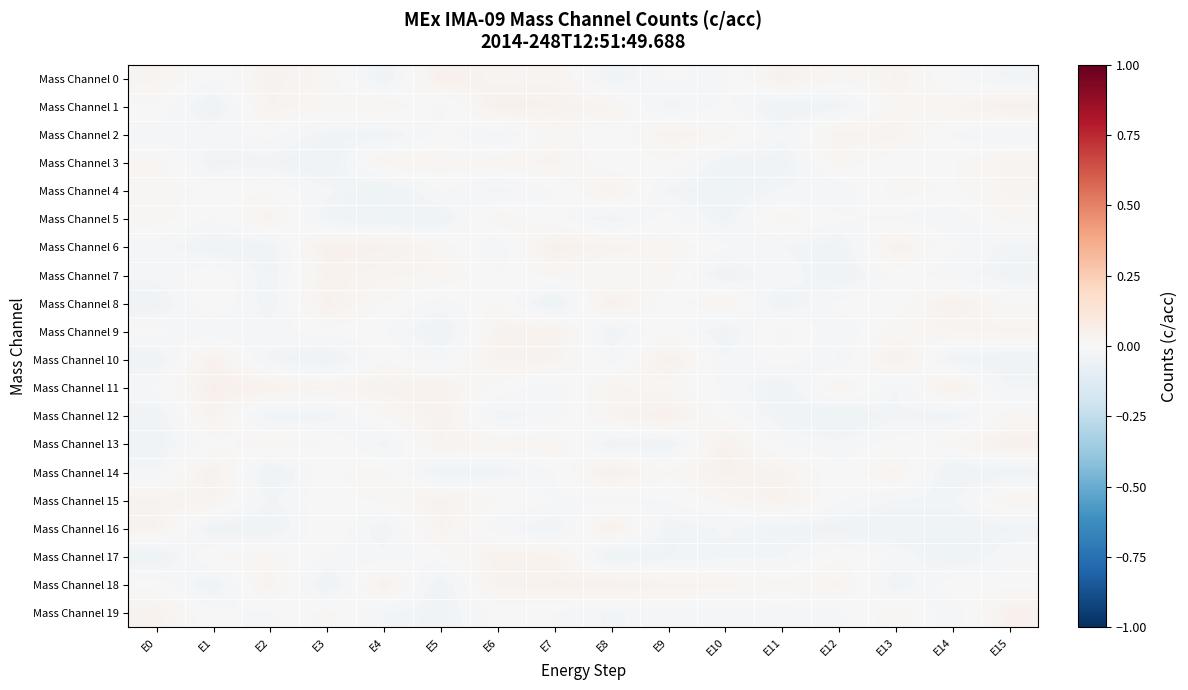

Which series has the widest spread of values?

Mass Channel 12